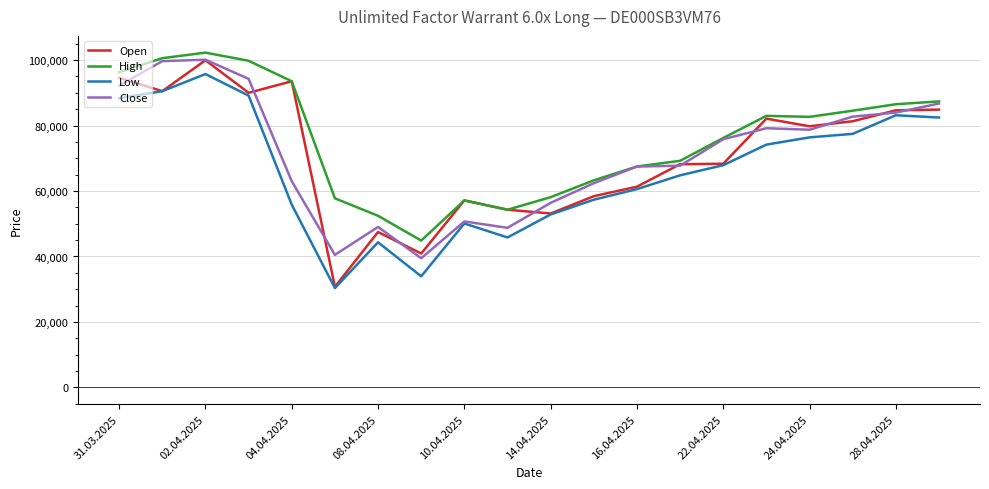

How many distinct data groups are displayed?

4